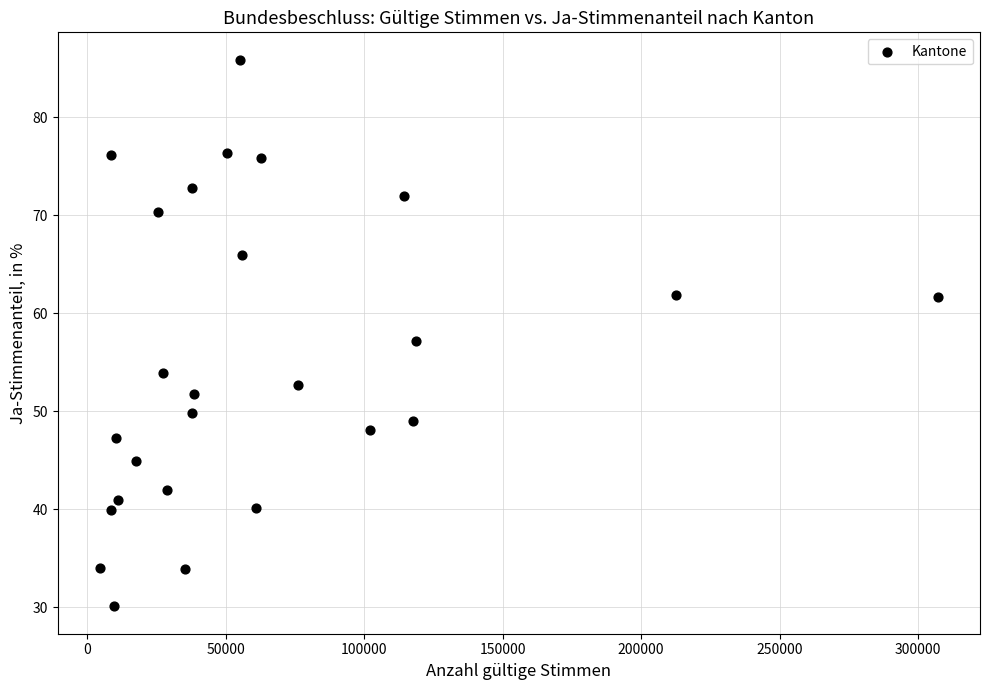

What is the range of Y values (max minus min)?

55.8